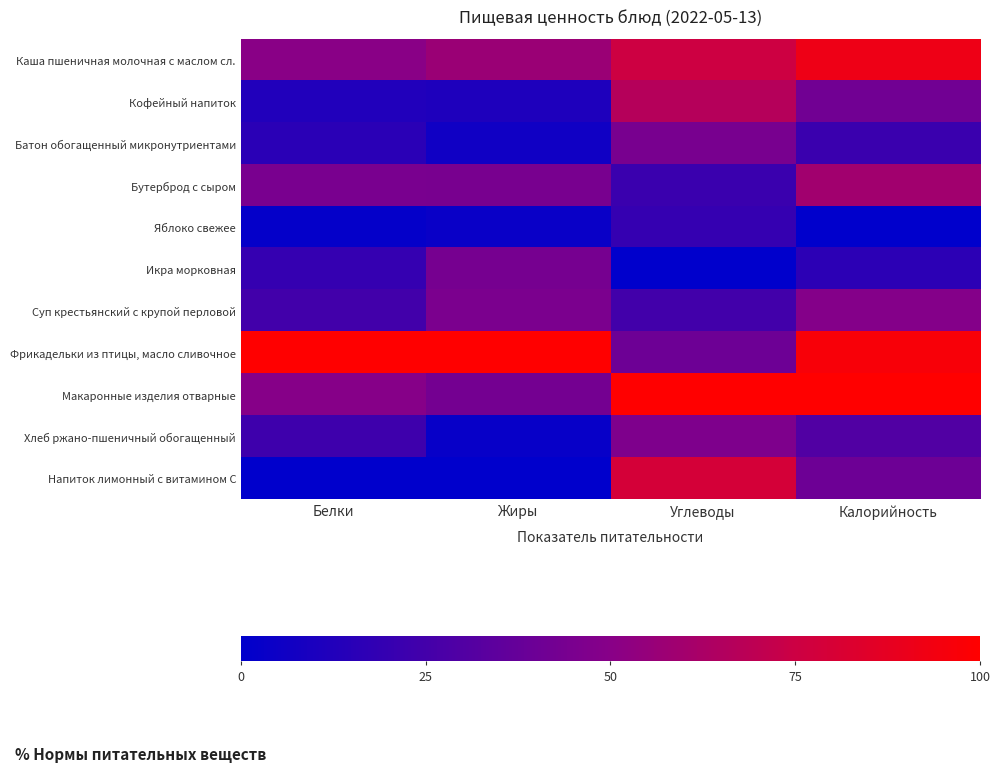

Between Белки and Углеводы, which series saw the biggest shift?

Напиток лимонный с витамином С